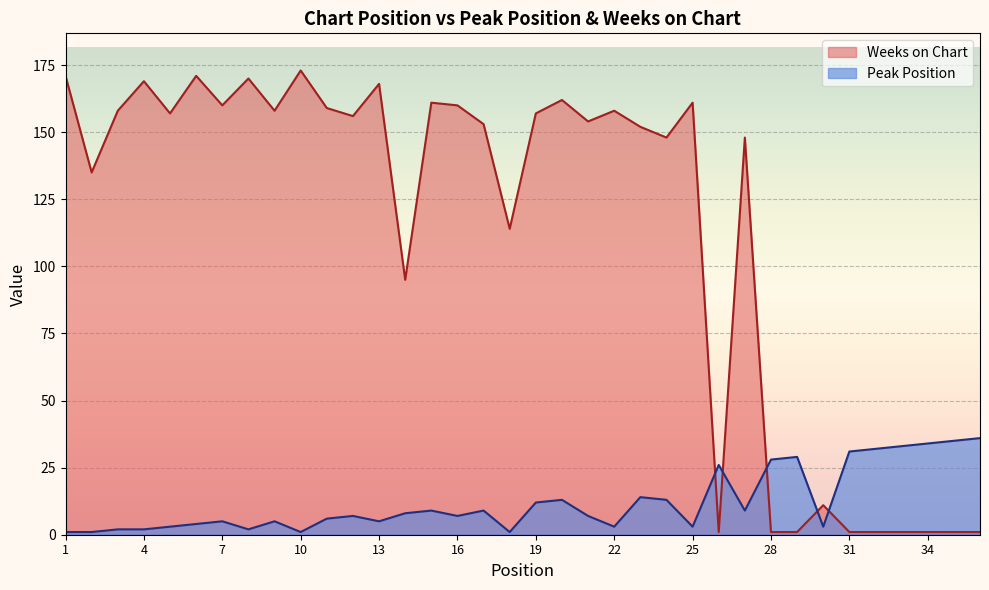

How many data points in Weeks on Chart are less than 156?

18